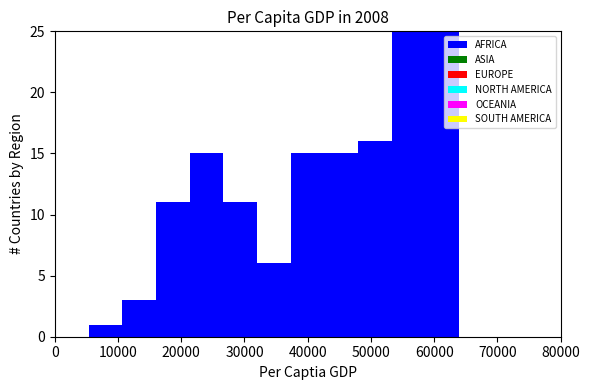

Reading left to right, list every bar in this chart as the range it spans on the x-axis followed by its height. Neither the bar edges nor the heights are printed on the chart, so give them approximately, as read against the axes.

0 to 5000: 0
5000 to 11000: 1
11000 to 16000: 3
16000 to 21000: 11
21000 to 27000: 15
27000 to 32000: 11
32000 to 37000: 6
37000 to 43000: 15
43000 to 48000: 15
48000 to 53000: 16
53000 to 59000: 25
59000 to 64000: 25
64000 to 69000: 0
69000 to 75000: 0
75000 to 80000: 0